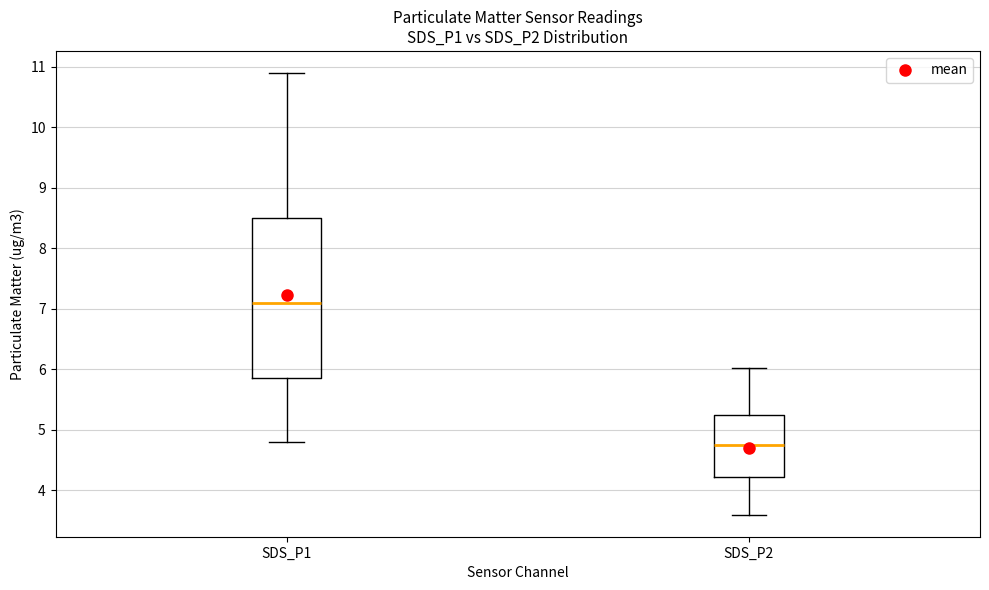

Where is the lower edge of the box for SDS_P1 on the y-axis? The values are not printed on the chart, so give them approximately, as read against the axis.

5.9